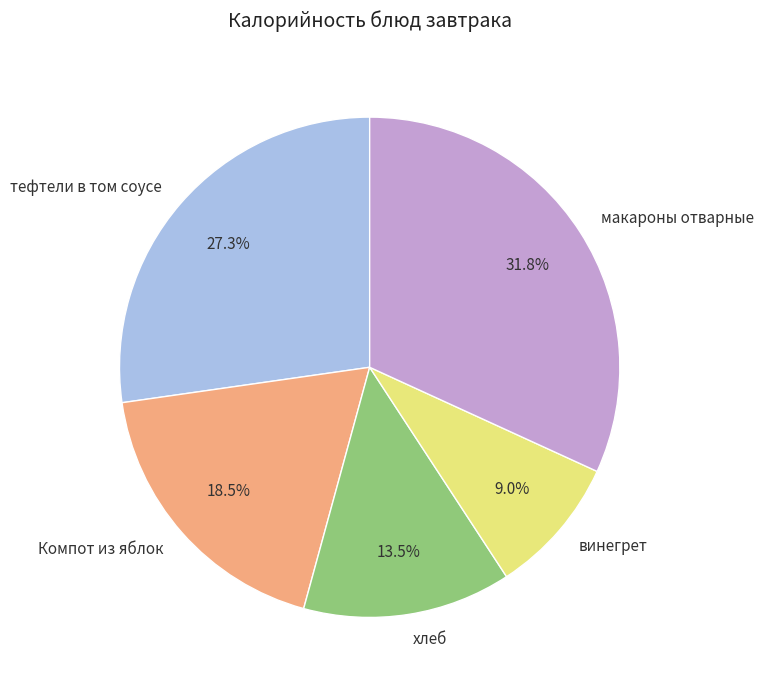

How many slices are in this pie chart?

5